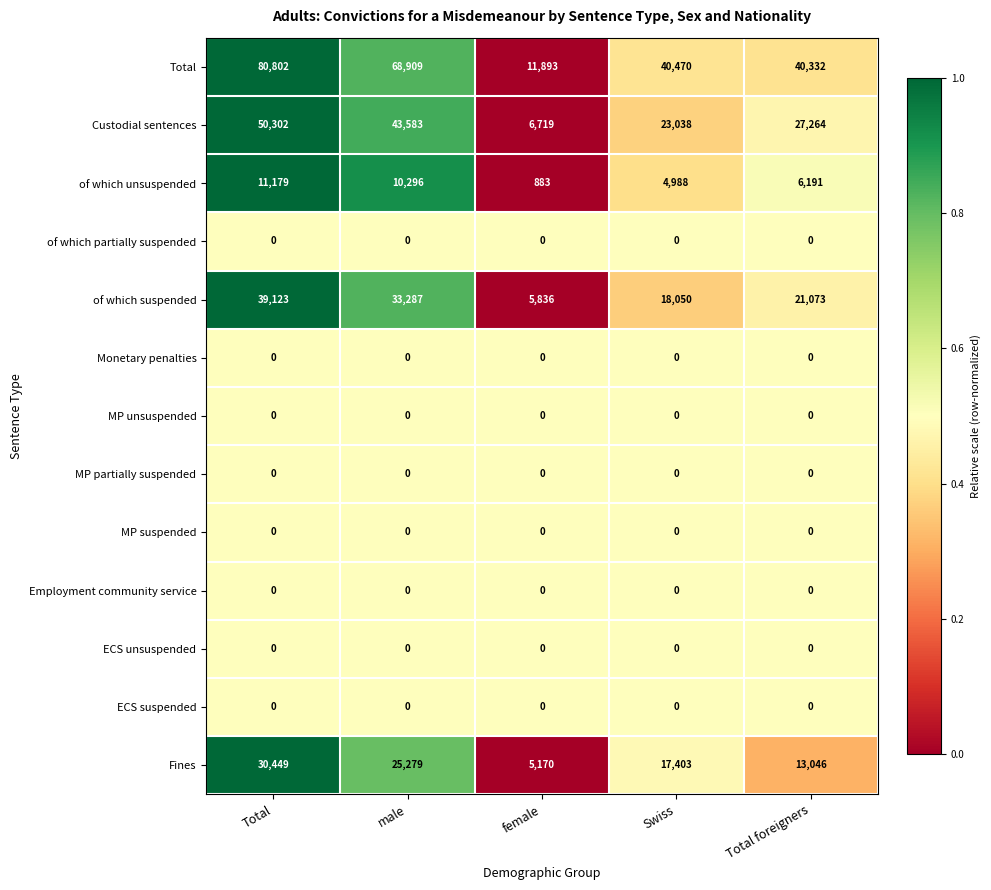

Where is Total nearest to the value 46347?

Swiss